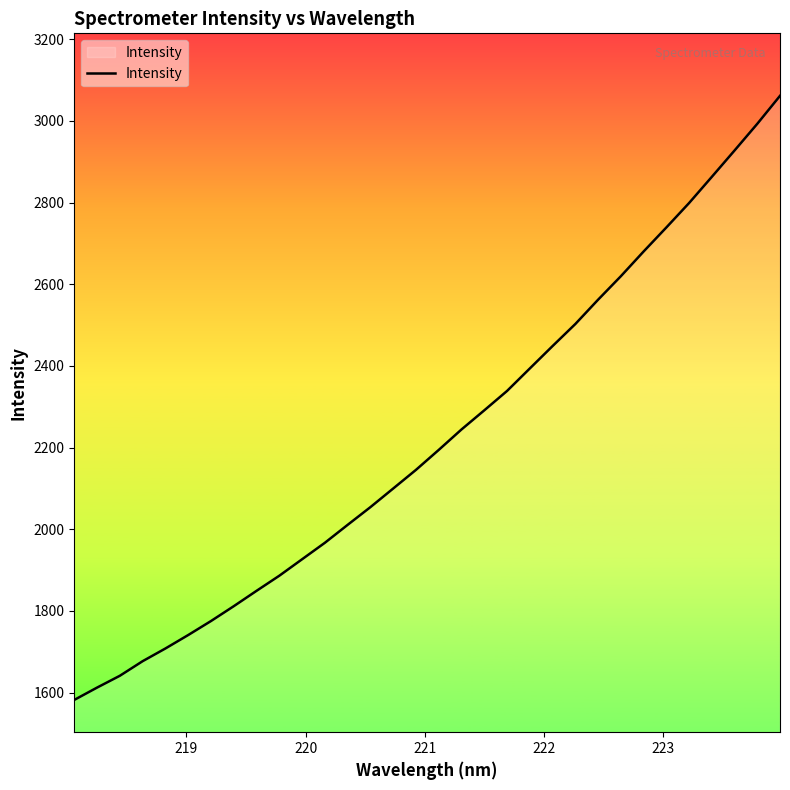

What is the maximum value shown in the chart?

3061.6